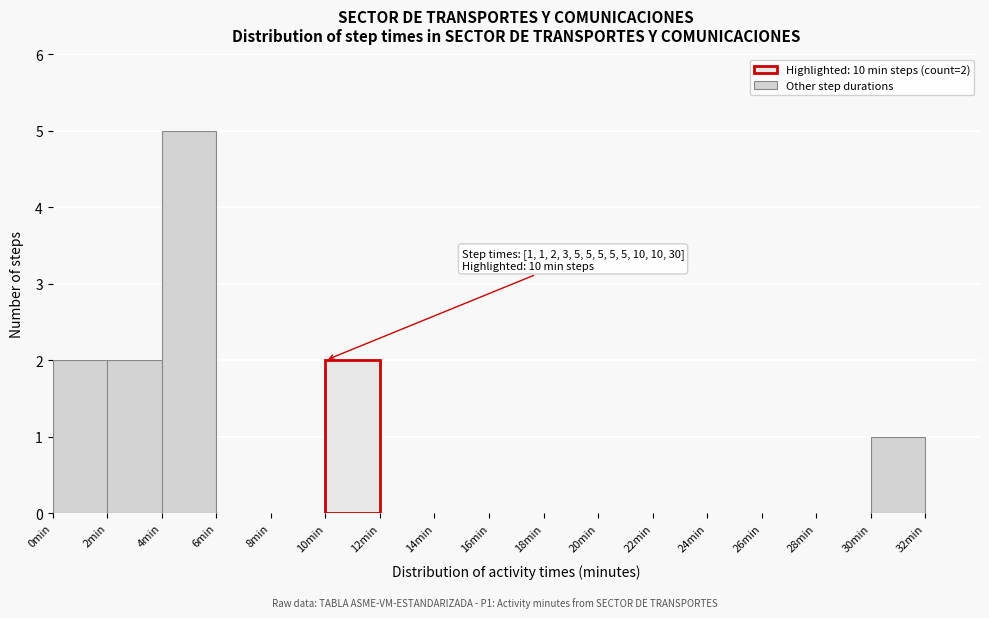

Which range on the x-axis has the tallest bar?

4 to 6